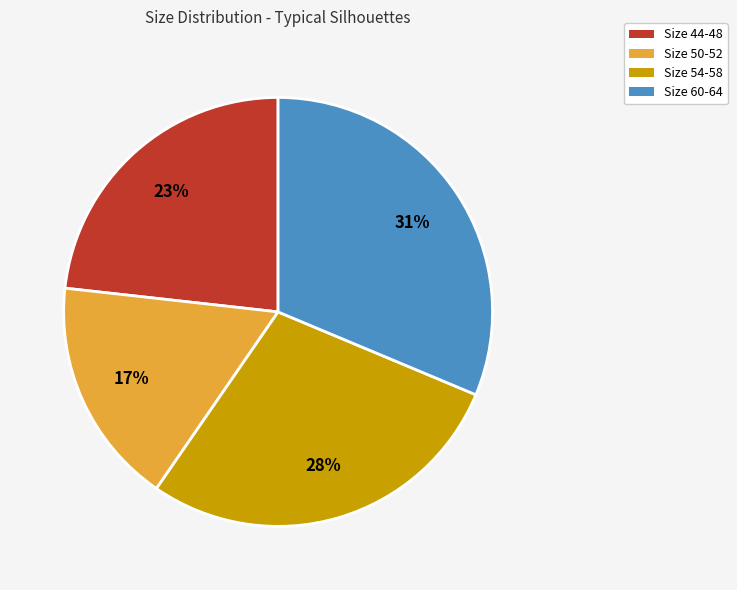

Is there a majority slice in this chart?

No